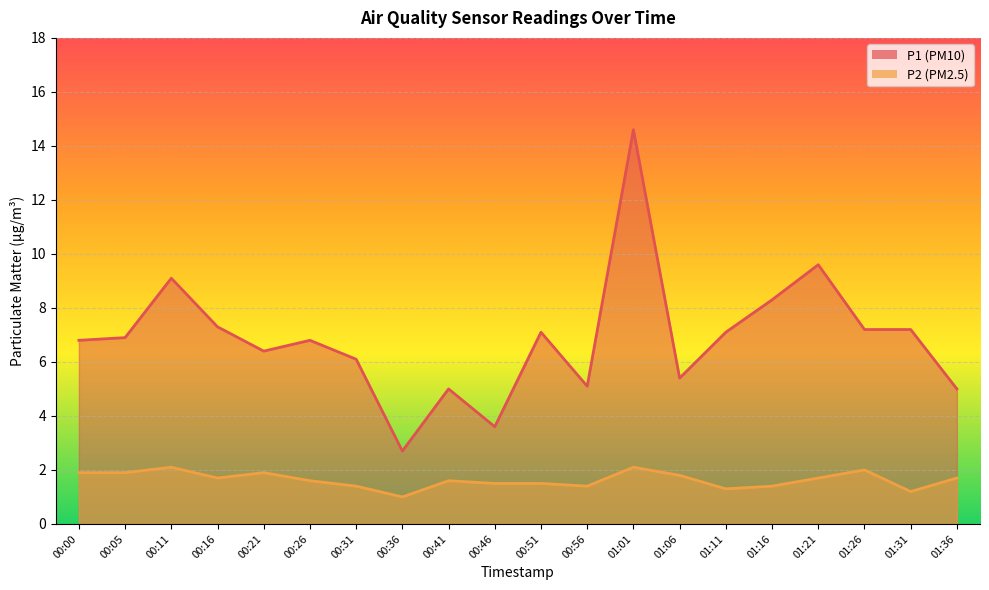

True or false: P2 and P1 cross at least once.

False